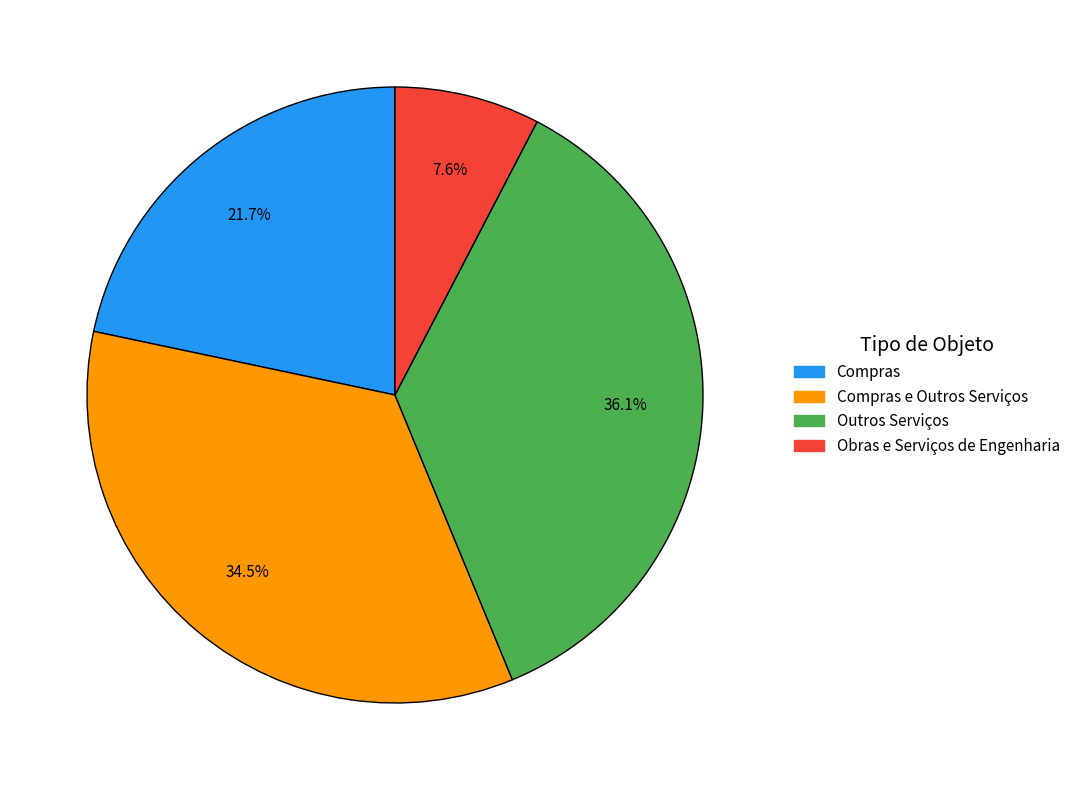

What percentage is NOT represented by Outros Serviços?

63.9%